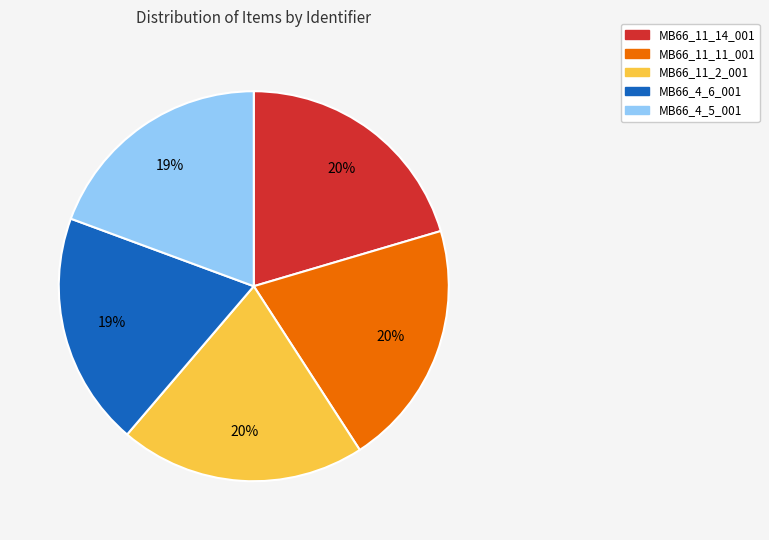

What is the ratio of the value at MB66_4_6_001 to the value at MB66_11_14_001?

0.9